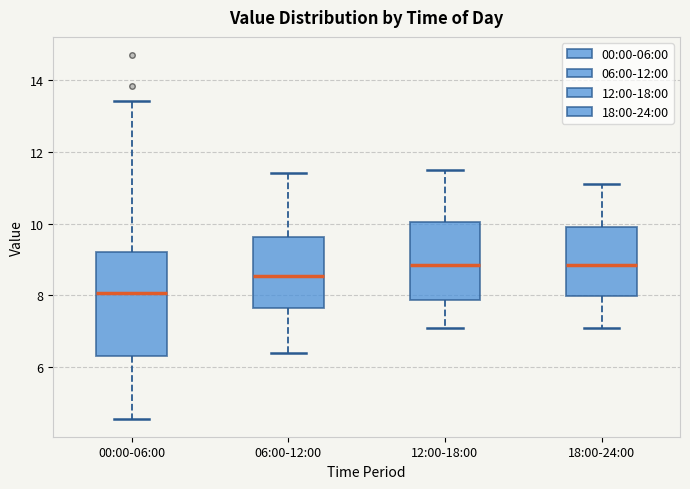

Reading left to right, transcribe this box plot: for each box, give where its median line is, the range the box spans, and where its two whiskers end, as read against the y-axis. The values are not printed on the chart, so give them approximately, as read against the axis.

00:00-06:00: median 8.0, box 6.4 to 9.2, whiskers 4.6 to 13.4
06:00-12:00: median 8.6, box 7.6 to 9.6, whiskers 6.4 to 11.4
12:00-18:00: median 8.8, box 7.8 to 10.0, whiskers 7.2 to 11.6
18:00-24:00: median 8.8, box 8.0 to 10.0, whiskers 7.2 to 11.2